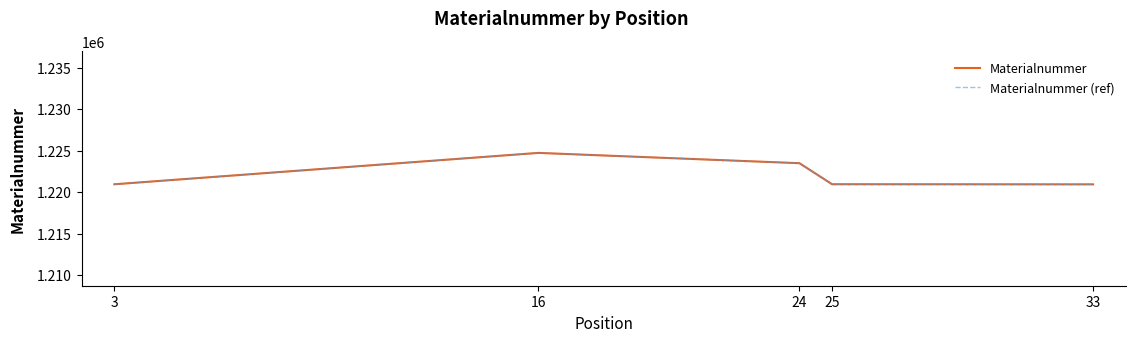

Where does the Materialnummer (ref) series first go above 1220956?

16